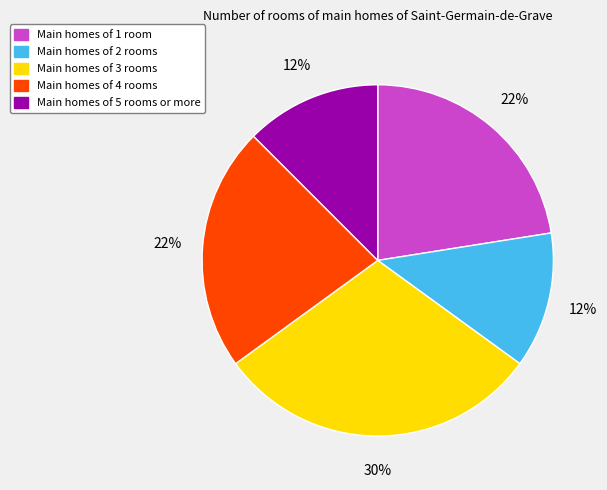

Do Main homes of 3 rooms and Main homes of 4 rooms together represent more than half of the pie?

Yes